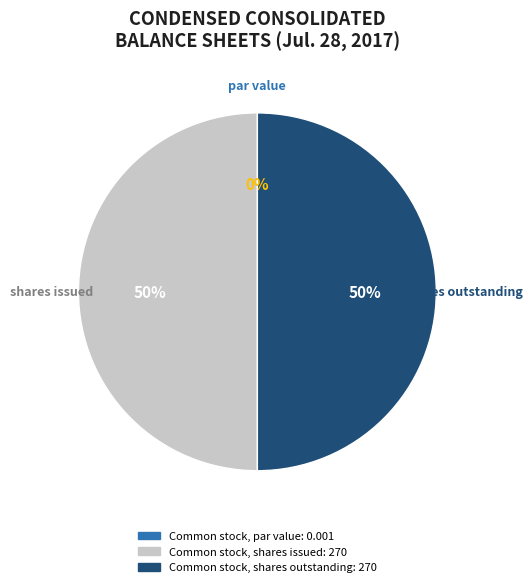

True or false: Common stock, shares issued accounts for 39% of the total.

False